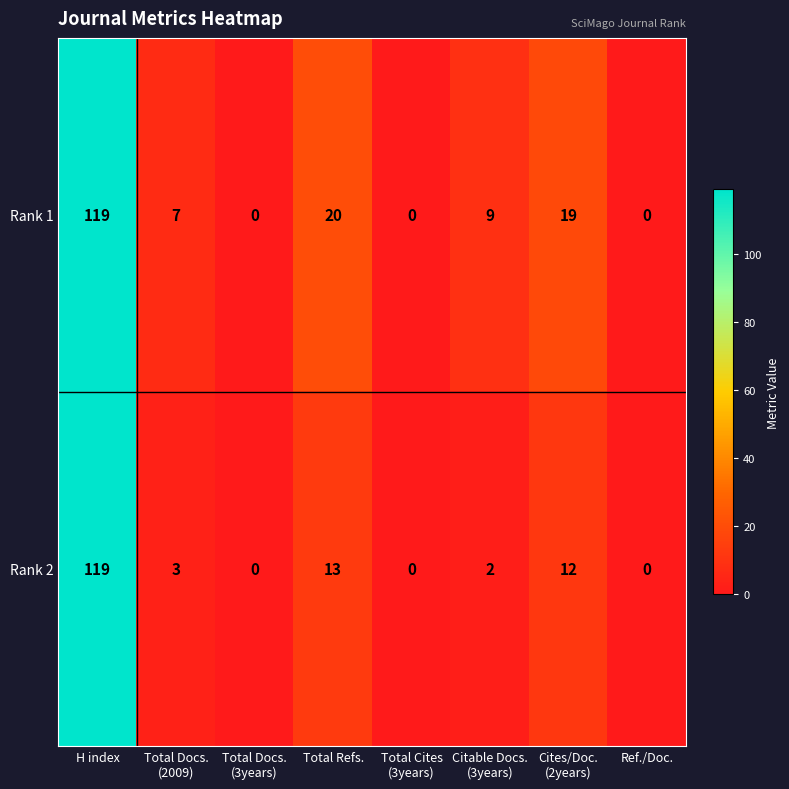

The Rank 2 series shows 71 at Ref./Doc.. True or false?

False